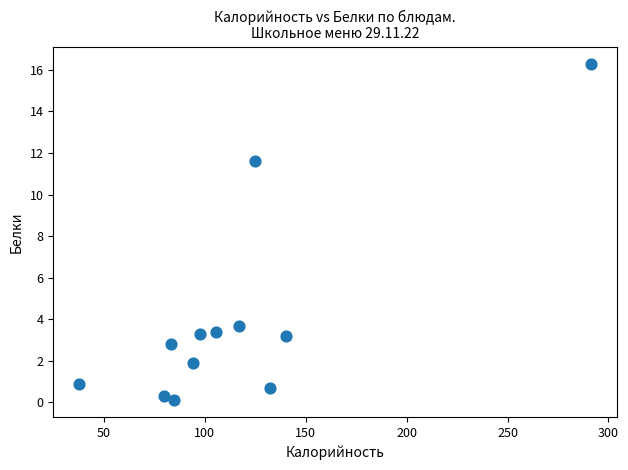

What is the average X value?

115.8